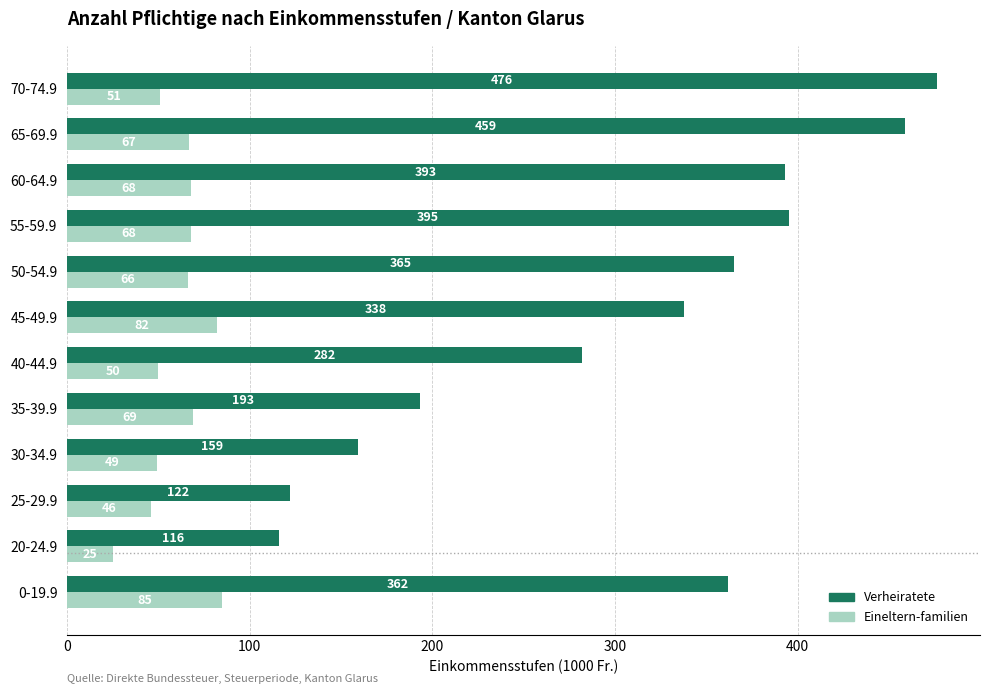

At how many categories does at least one series exceed 246?

8